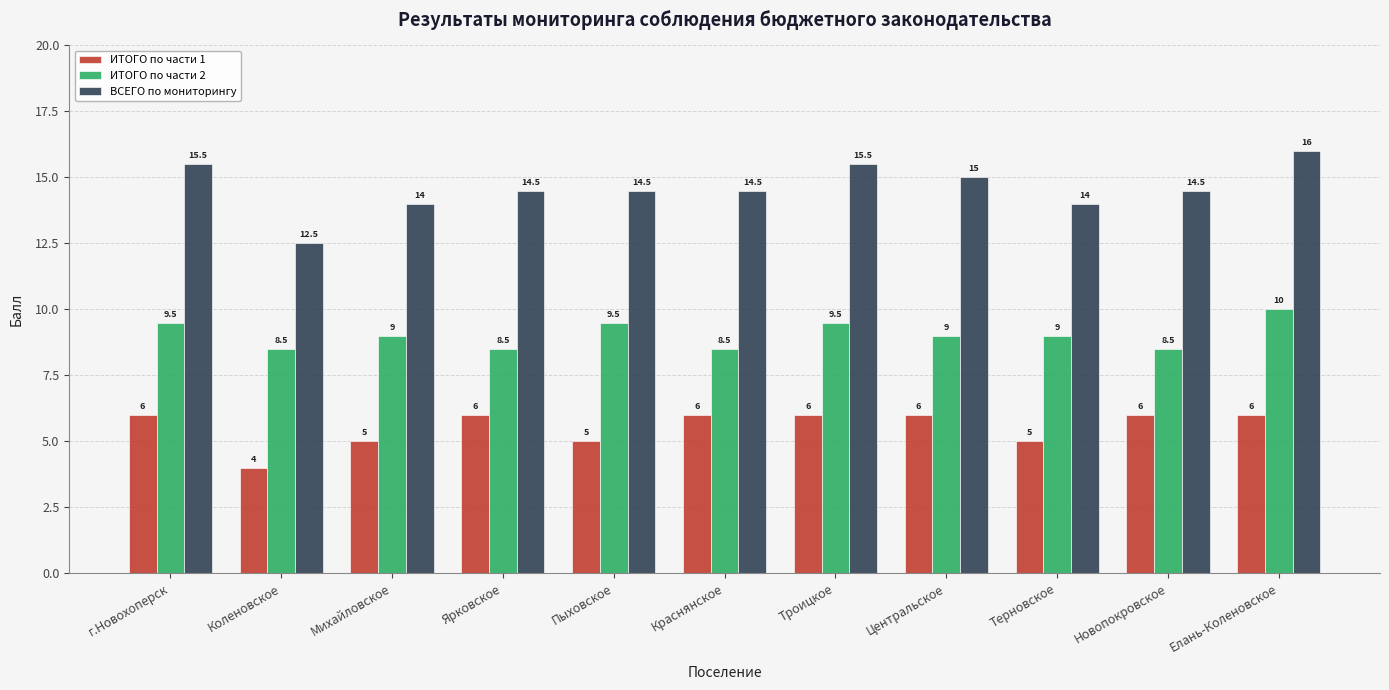

Reading left to right, transcribe all the data shown in this chart.

ИТОГО по части 1: 6.0	4.0	5.0	6.0	5.0	6.0	6.0	6.0	5.0	6.0	6.0
ИТОГО по части 2: 9.5	8.5	9.0	8.5	9.5	8.5	9.5	9.0	9.0	8.5	10.0
ВСЕГО по мониторингу: 15.5	12.5	14.0	14.5	14.5	14.5	15.5	15.0	14.0	14.5	16.0